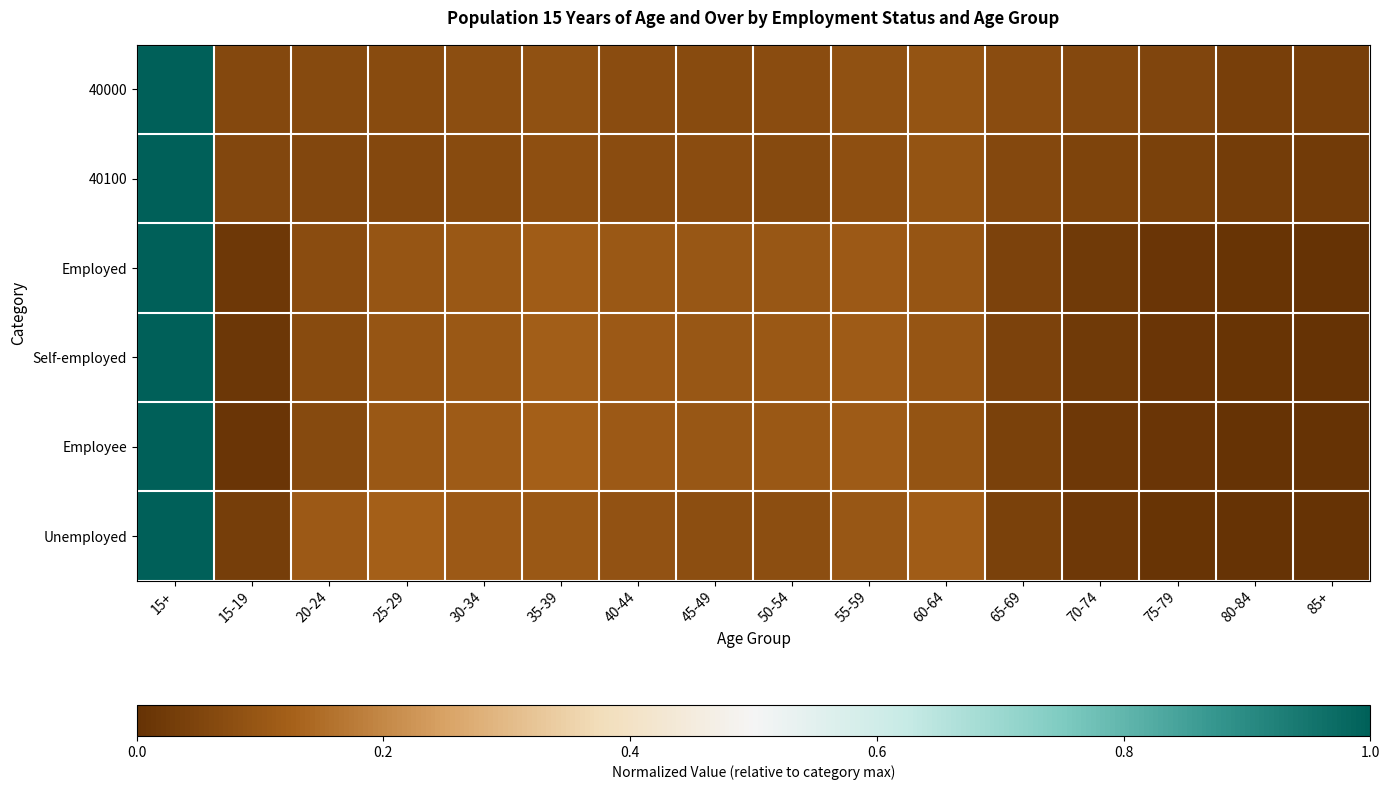

At which category does the chart reach its minimum across all series?

85+